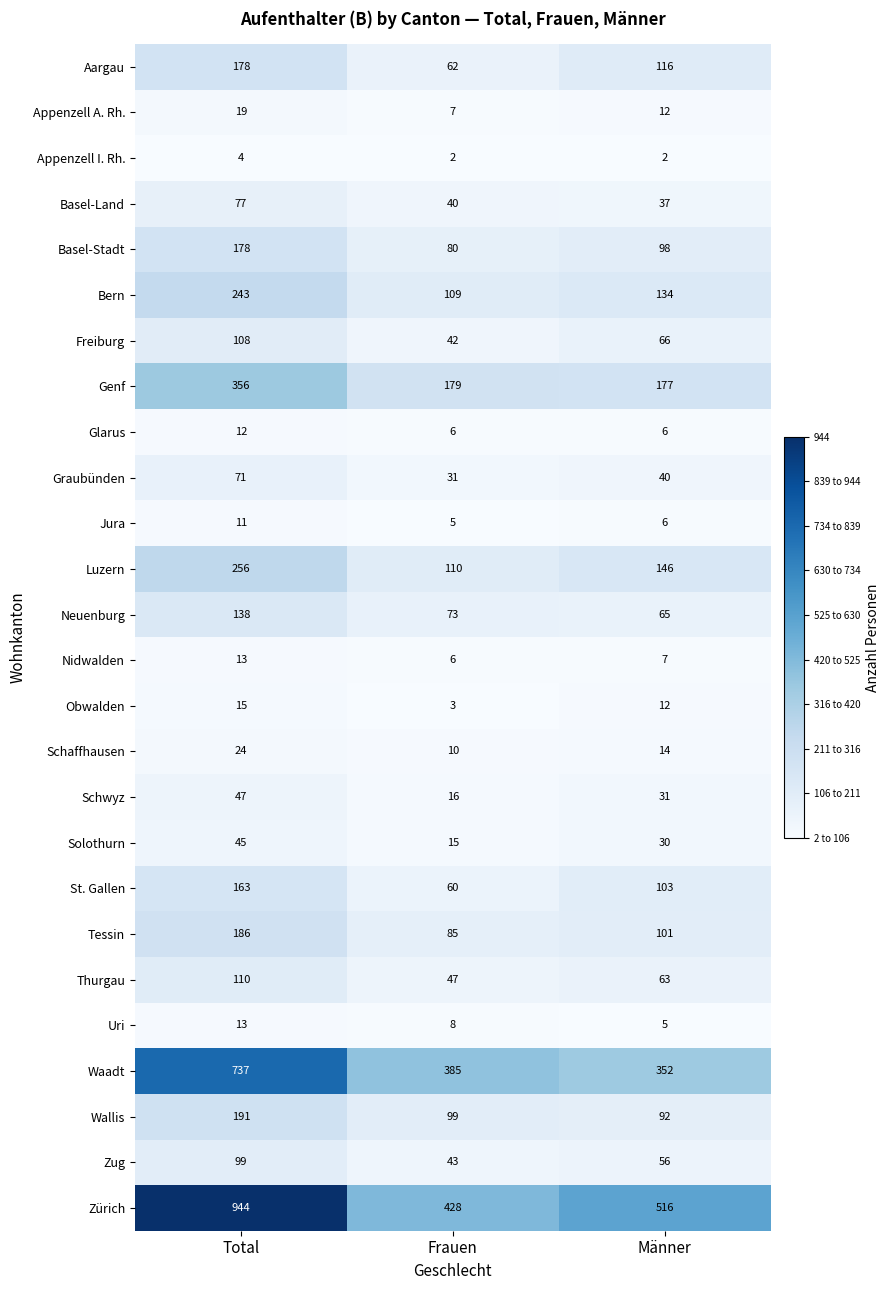

True or false: Aargau has a value of 62 at Frauen.

True